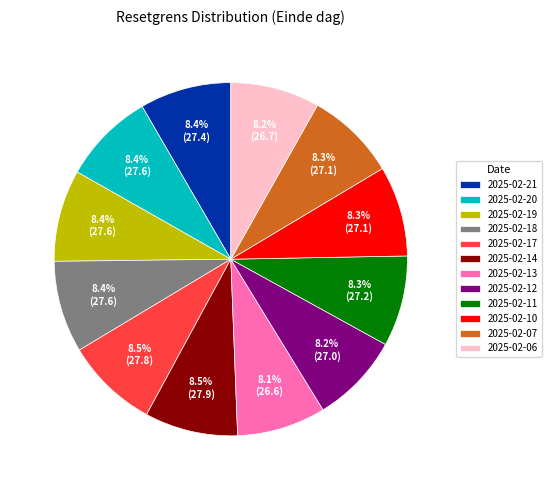

Combined, do 2025-02-11 and 2025-02-21 account for over 50%?

No